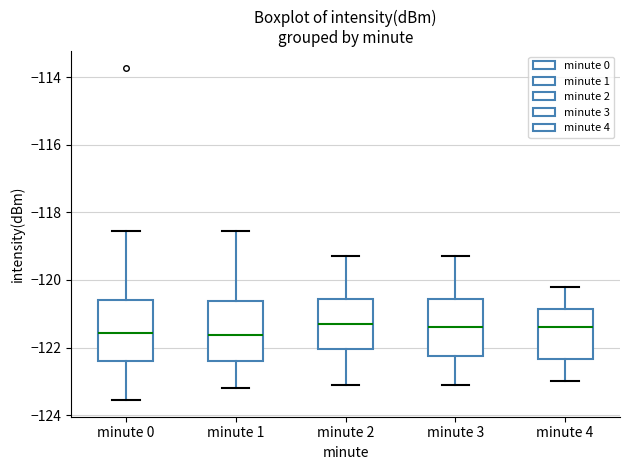

Reading left to right, read every box against the y-axis: the position of its median line, the range the box covers, and the ends of its whiskers. The values are not printed on the chart, so give them approximately, as read against the axis.

minute 0: median -121.6, box -122.4 to -120.6, whiskers -123.6 to -118.6
minute 1: median -121.6, box -122.4 to -120.6, whiskers -123.2 to -118.6
minute 2: median -121.2, box -122.0 to -120.6, whiskers -123.0 to -119.2
minute 3: median -121.4, box -122.2 to -120.6, whiskers -123.0 to -119.2
minute 4: median -121.4, box -122.4 to -120.8, whiskers -123.0 to -120.2